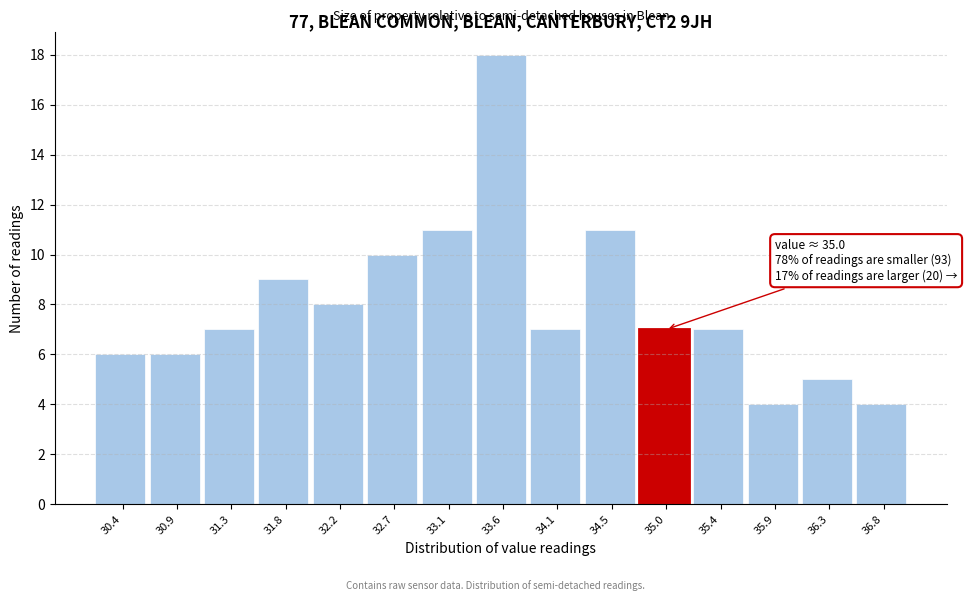

Which range on the x-axis has the tallest bar?

33.35 to 33.85